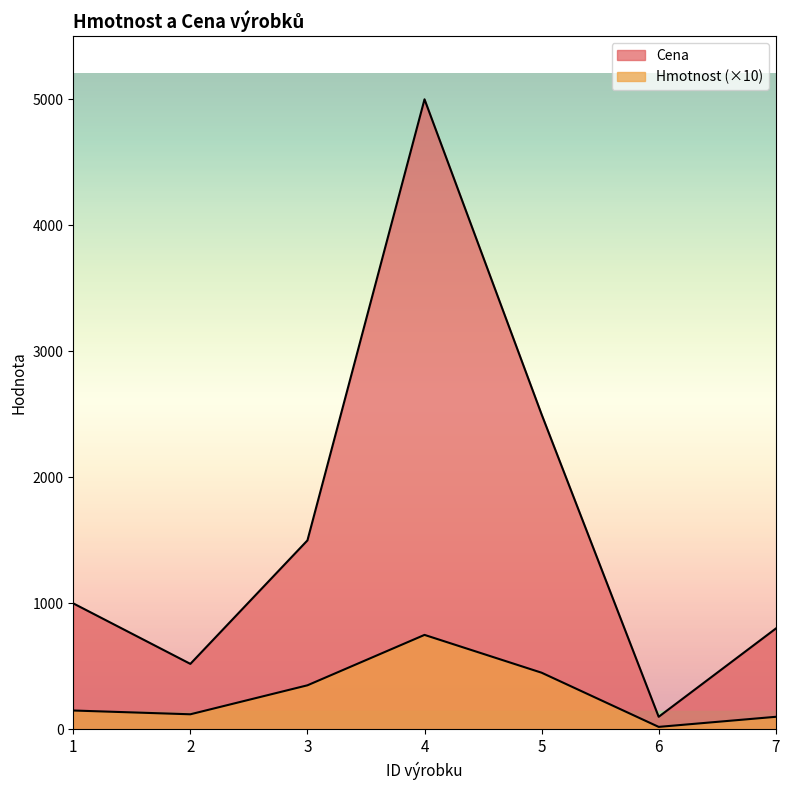

How many values in the Cena series exceed 1000?

3